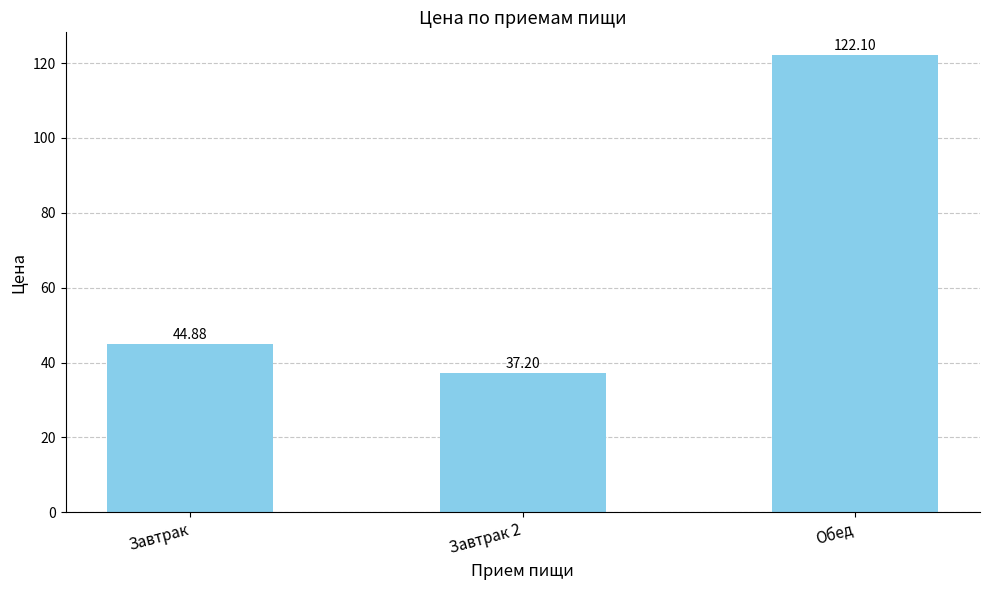

Rank the categories by value from highest to lowest.

Обед, Завтрак, Завтрак 2